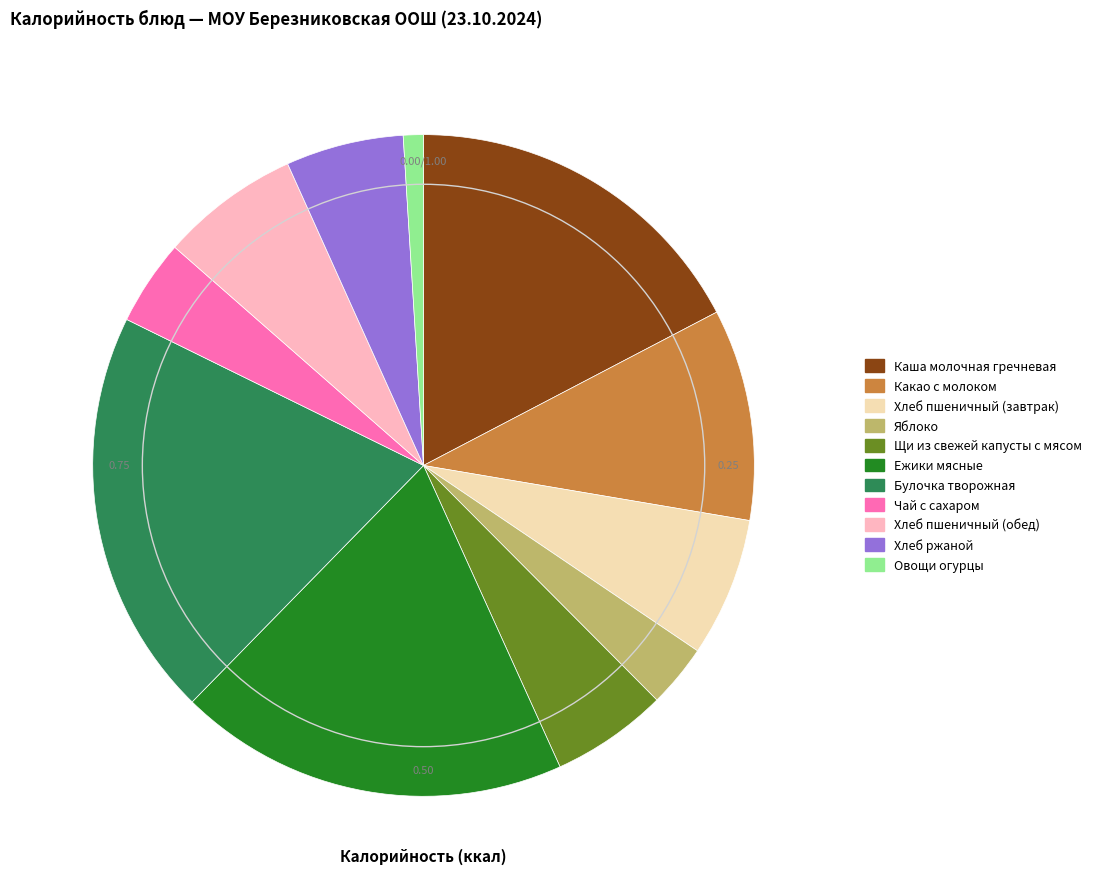

Approximately how many times larger is the value at Чай с сахаром compared to Каша молочная гречневая?

0.2